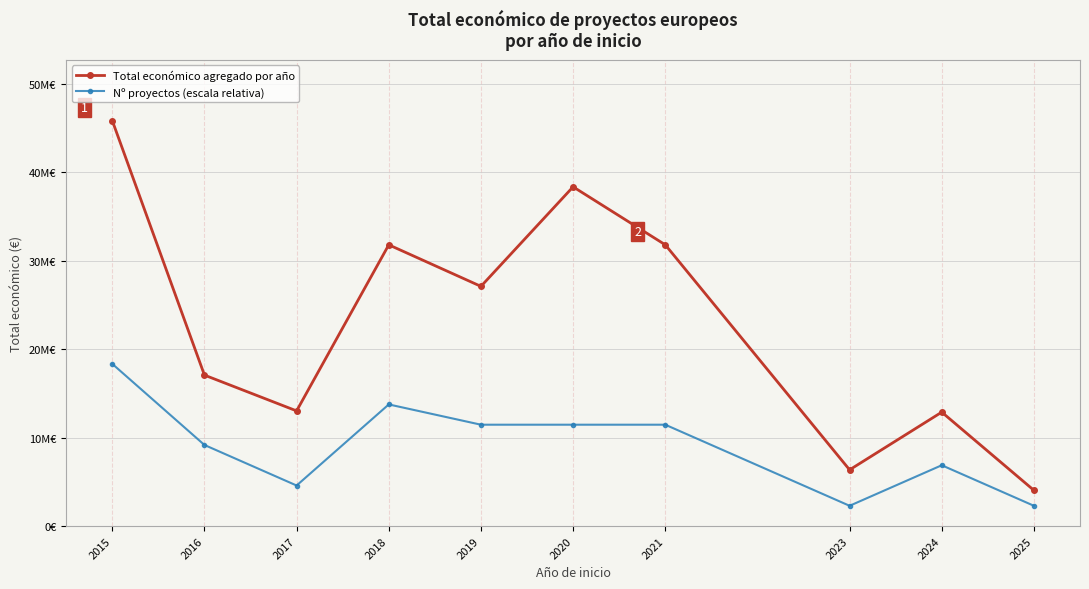

What are all the series names shown in the legend?

Total económico agregado por año, Nº proyectos (escala relativa)